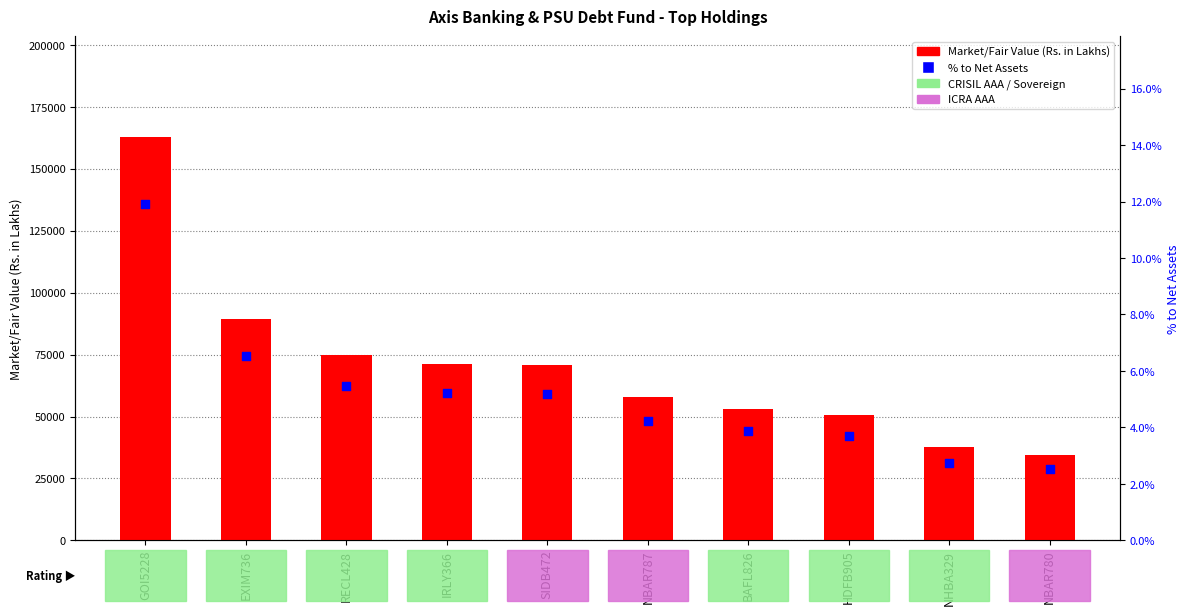

Which series reaches the minimum Y coordinate?

% to Net Assets